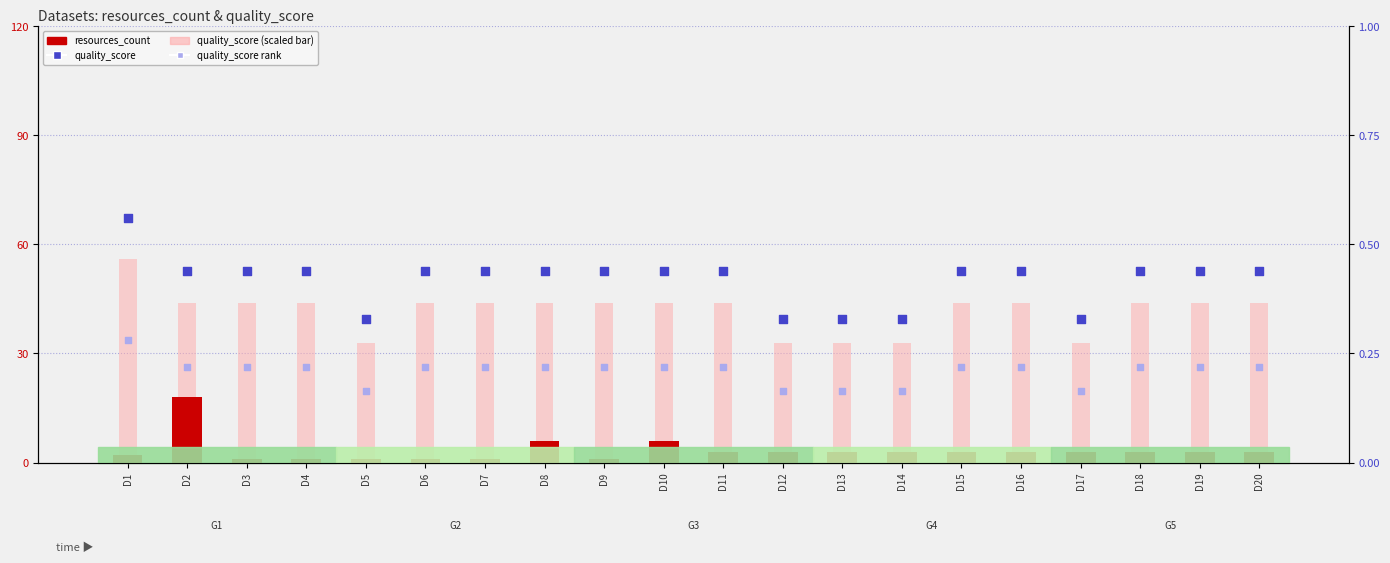

Which series has the widest spread of Y values?

quality_score (scaled)